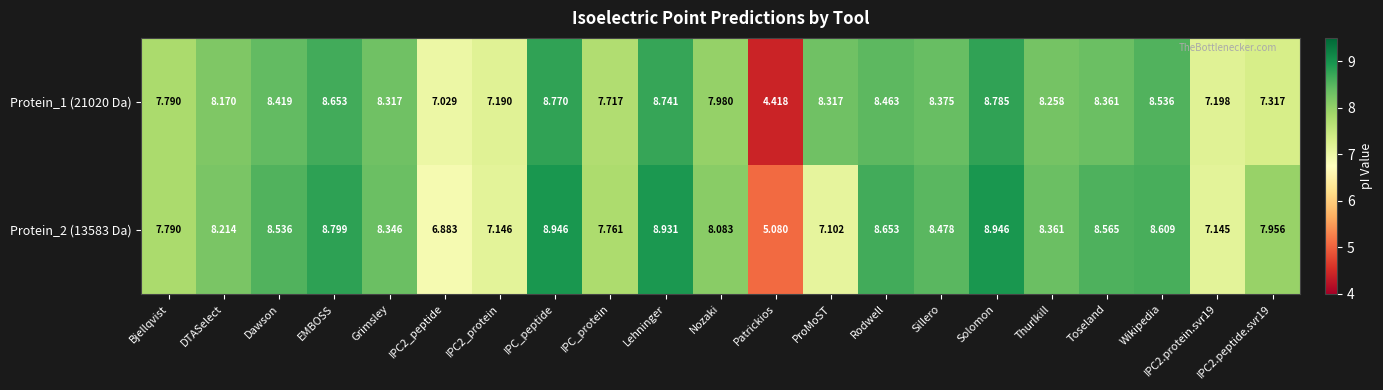

At which category does the chart reach its minimum across all series?

Patrickios